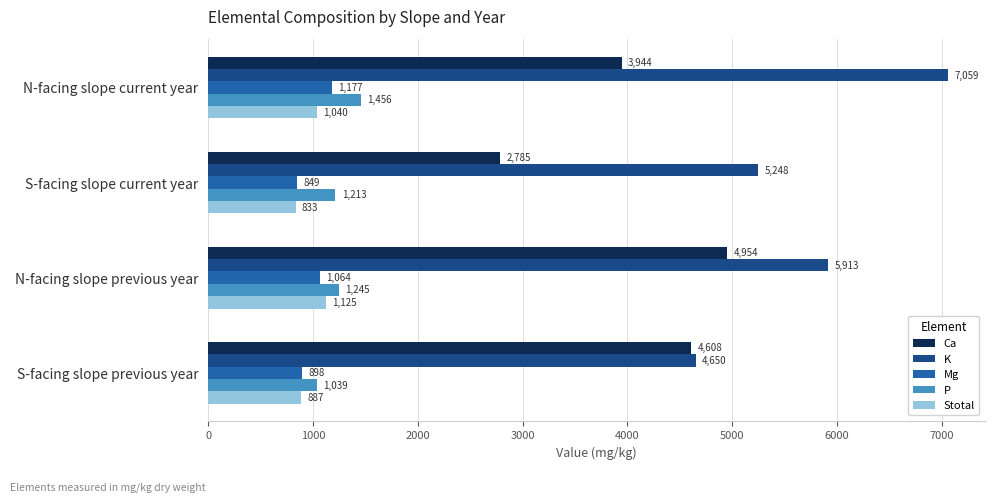

Which series has the widest spread of values?

K